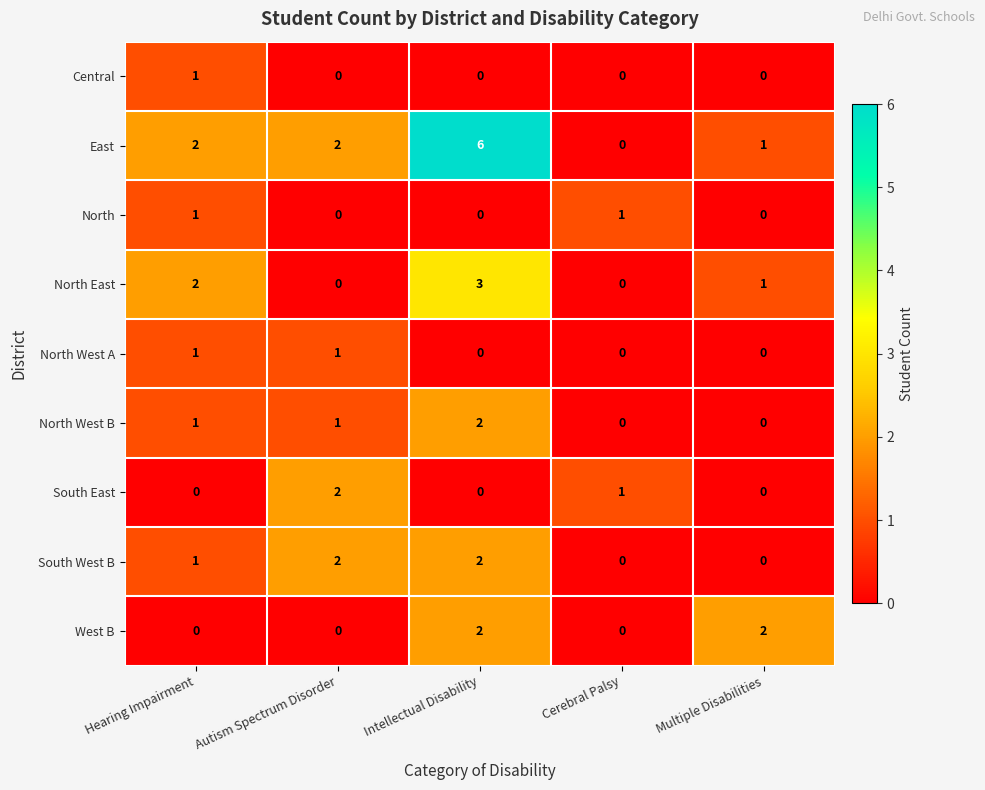

Is it true that East equals 2 at Hearing Impairment?

True